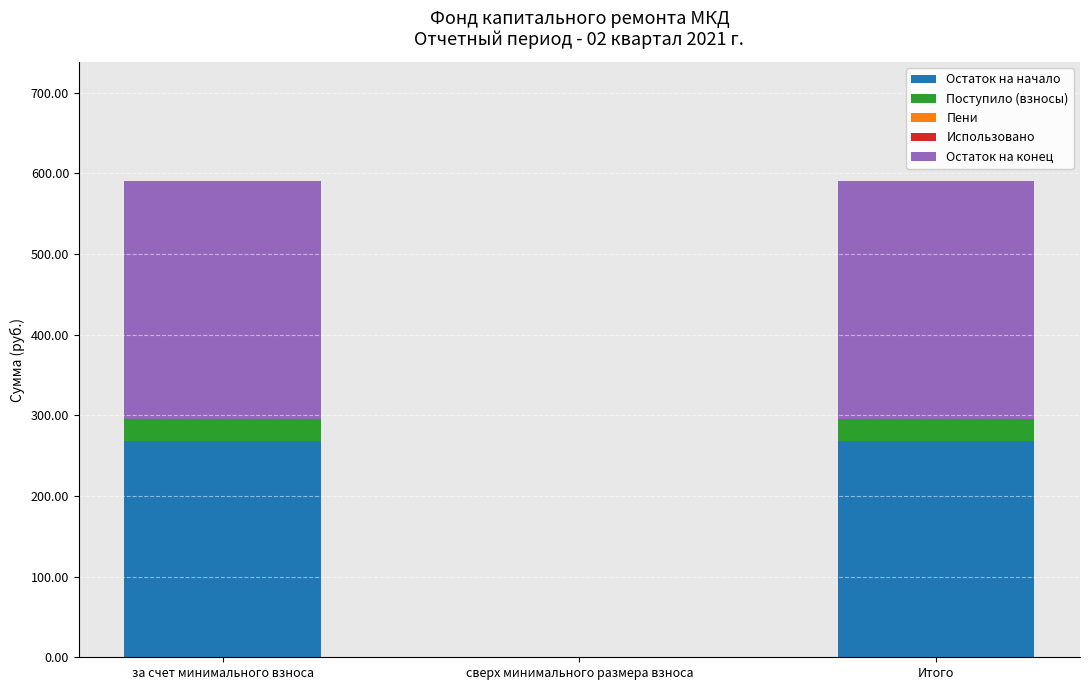

Is it true that Остаток на начало equals 0.0 at сверх минимального размера взноса?

True